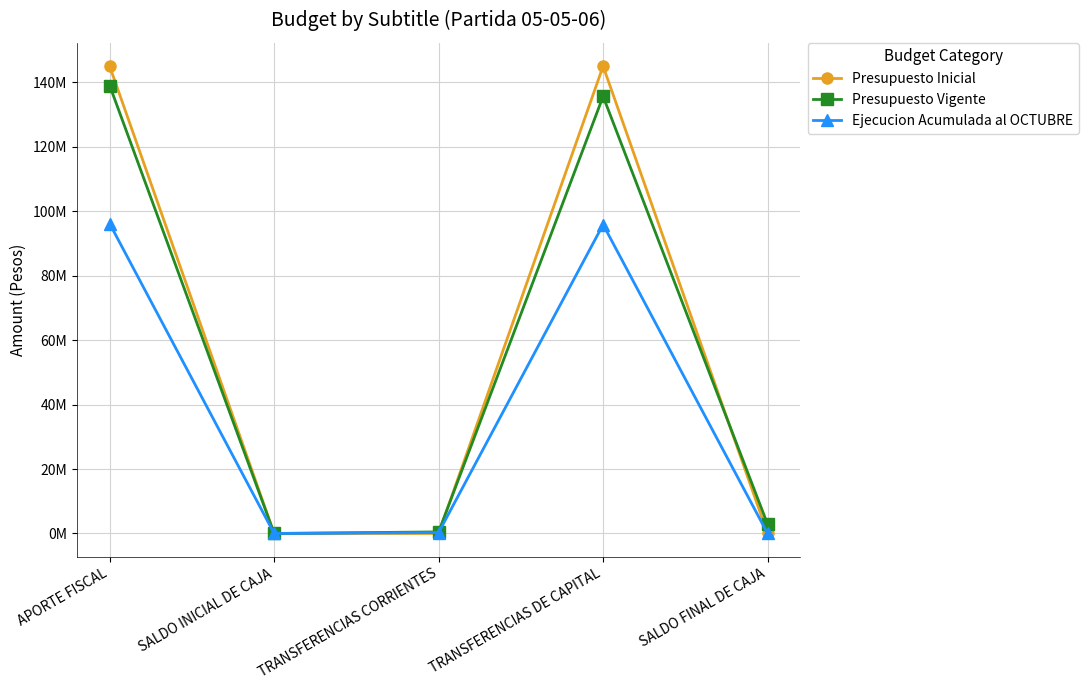

Does the chart have visible grid lines?

Yes